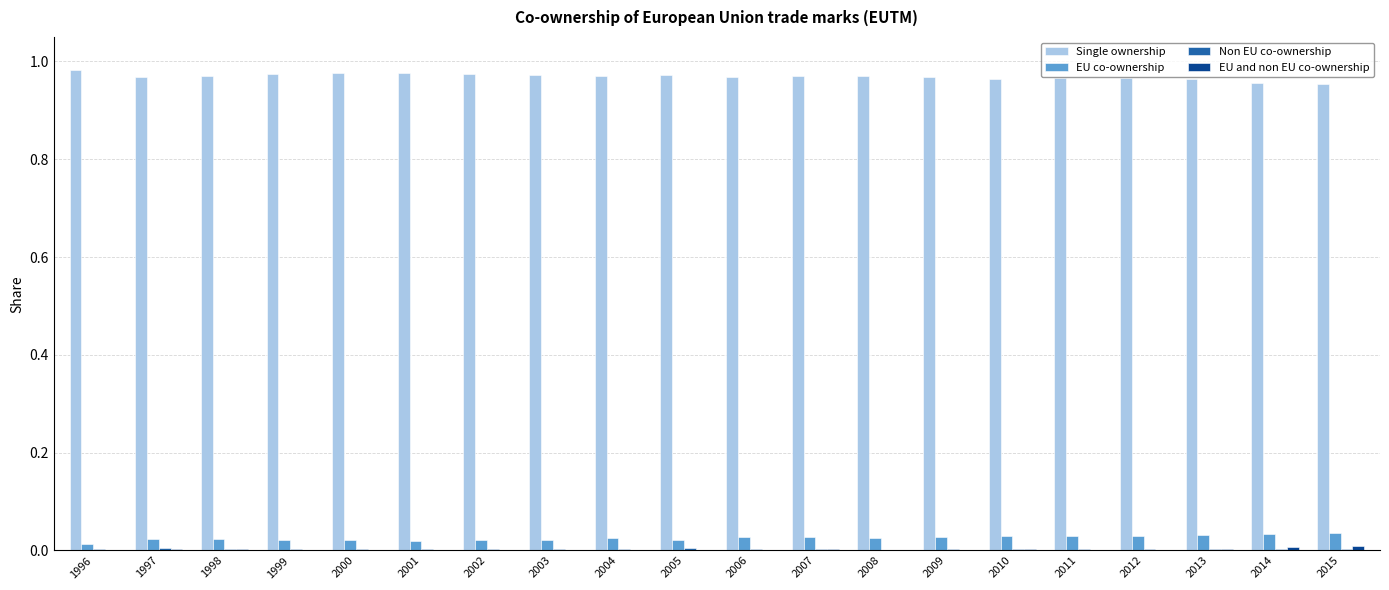

Is it true that Single ownership equals 0.5 at 2011?

False